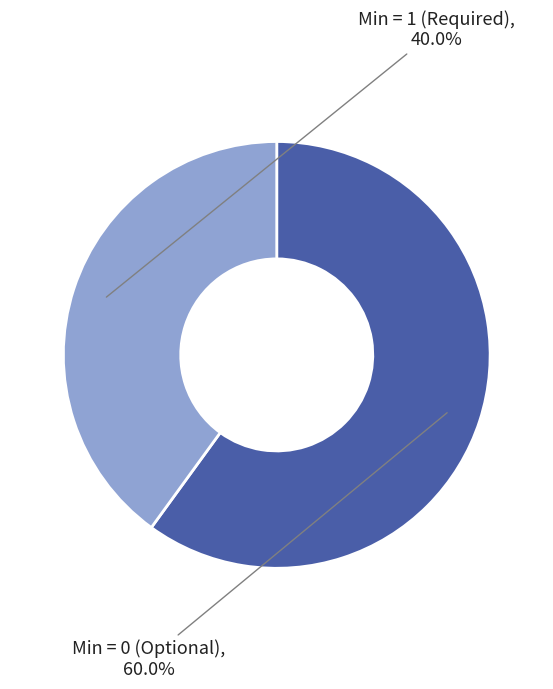

Is there a majority slice in this chart?

Yes